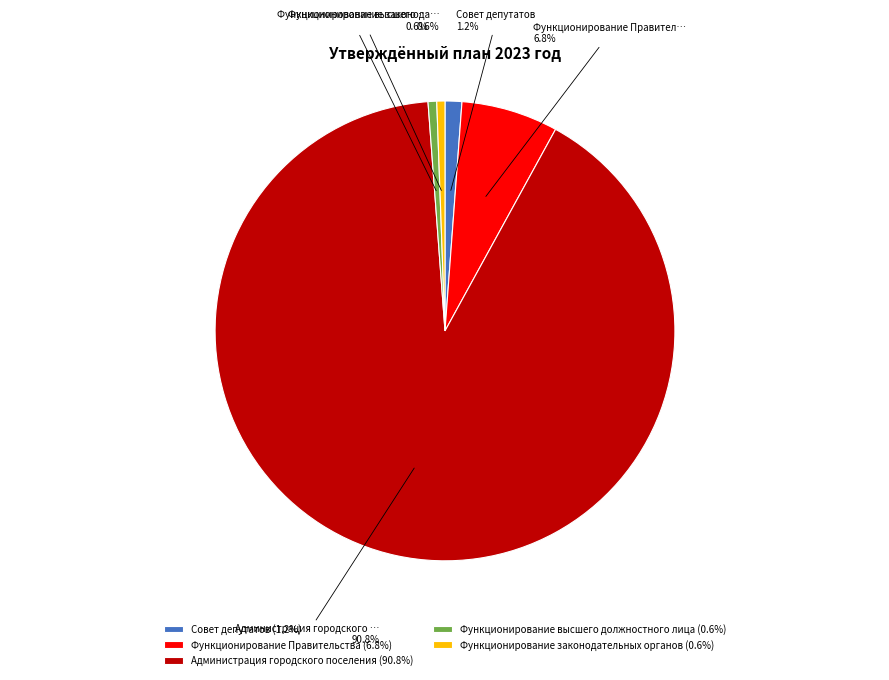

Between Совет депутатов (1.2%) and Администрация городского поселения (90.8%), which is larger?

Администрация городского поселения (90.8%)